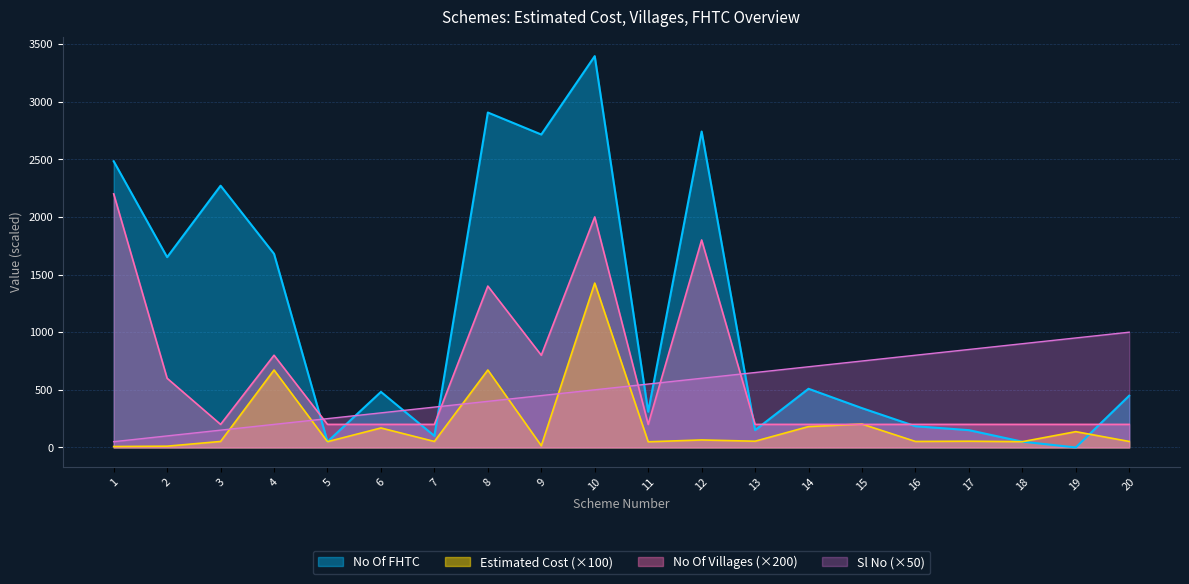

What is the value of the Sl No point at the 14th from the left?

700.0